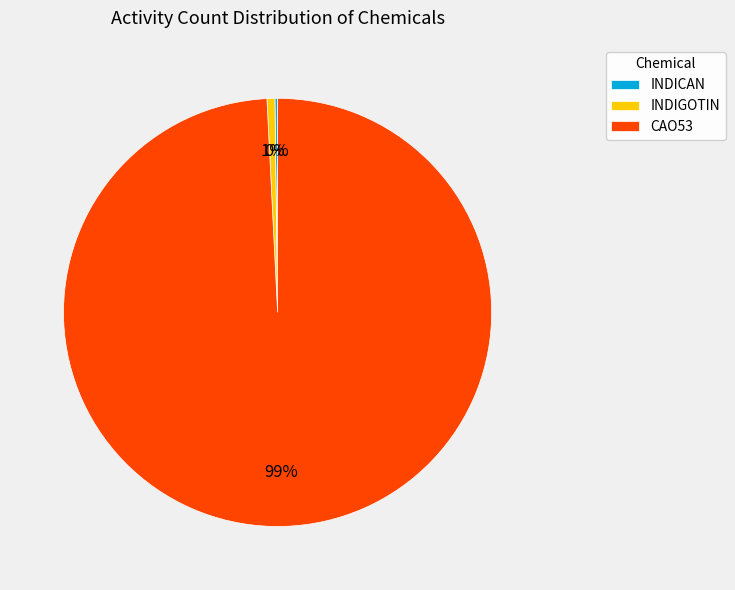

What is the largest slice in the pie chart?

CAO53